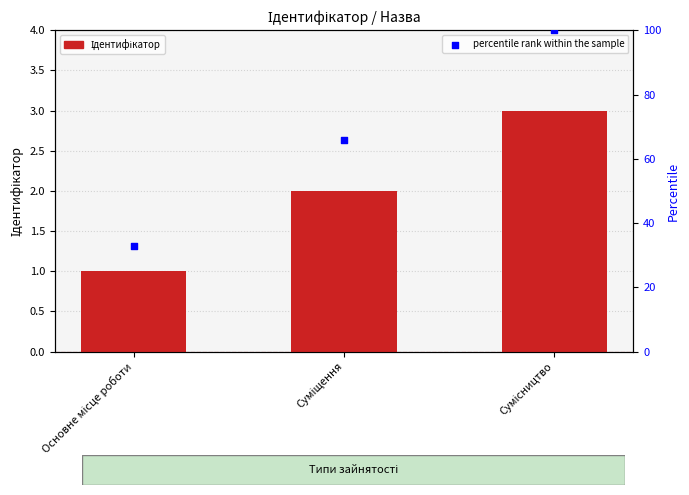

What is the total value across all series at Основне місце роботи?

34